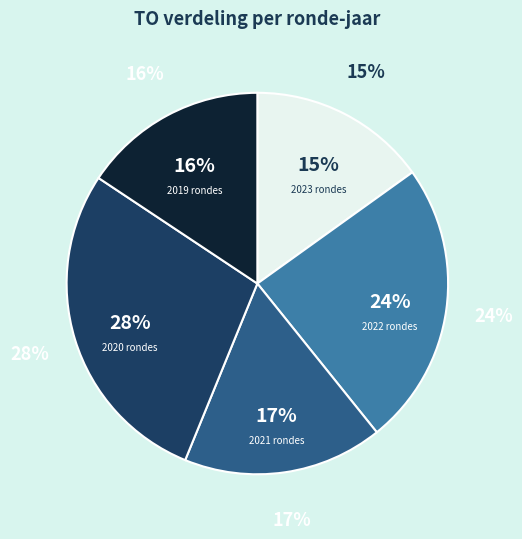

Is it true that 2020 1ste aanpassing - goedgekeurd is 10% of the pie?

False